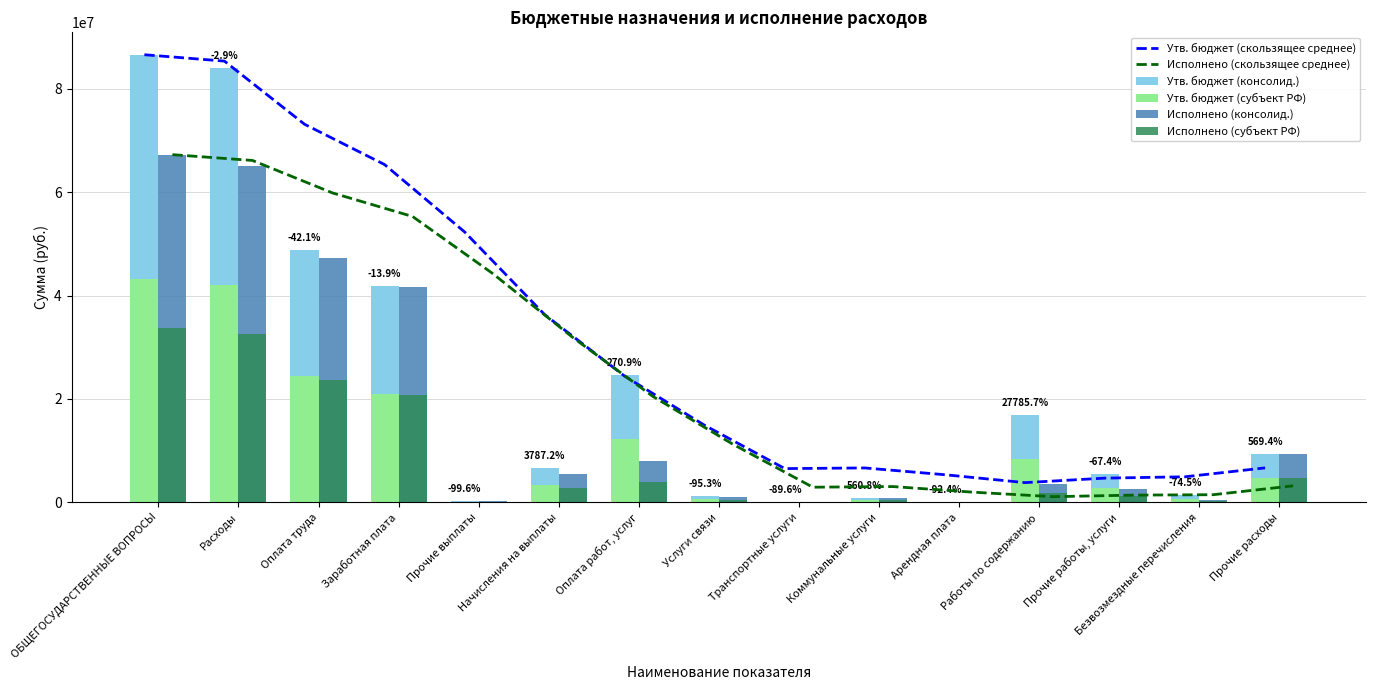

At which category is the sum across all series the highest?

ОБЩЕГОСУДАРСТВЕННЫЕ ВОПРОСЫ